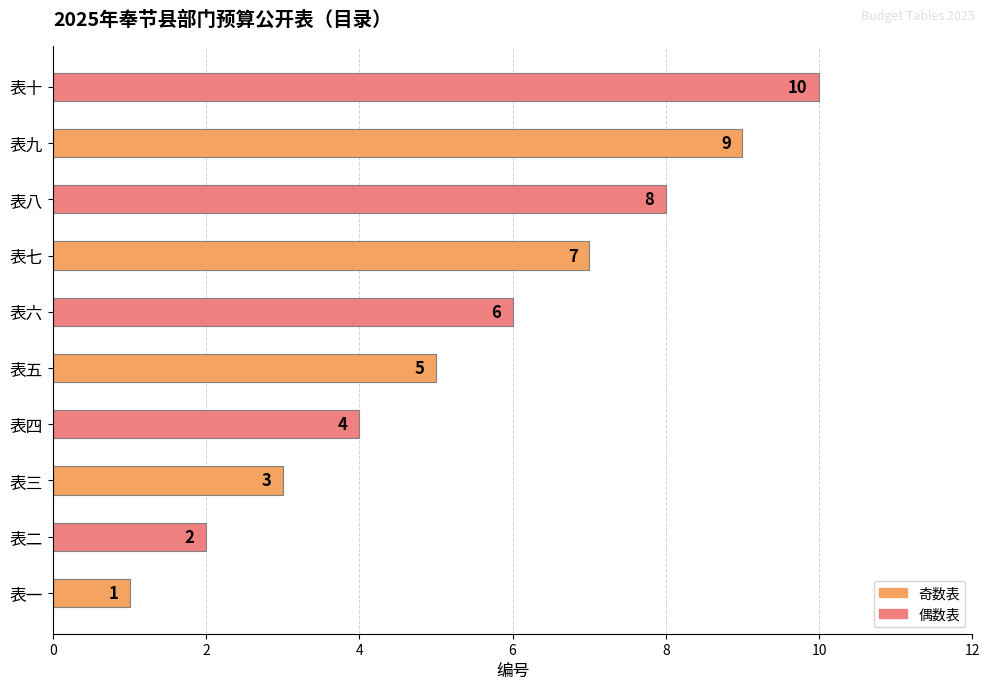

At which label is the value closest to 5?

表五